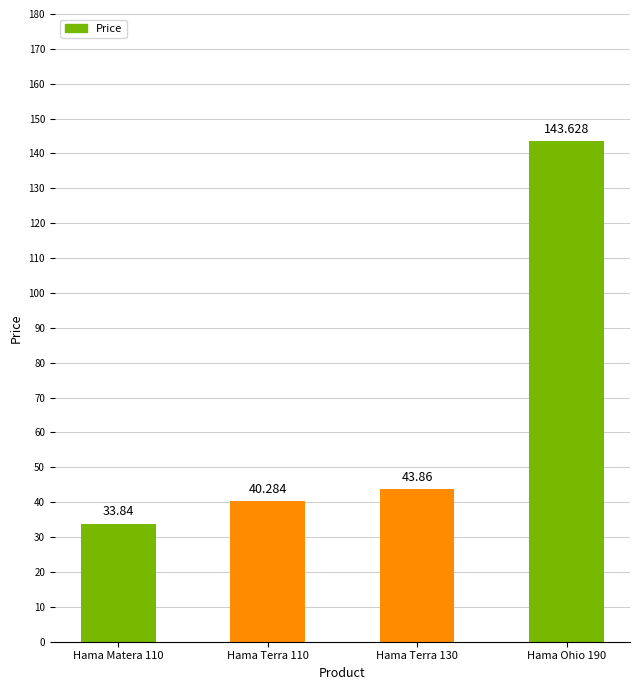

What is the smallest value displayed?

33.8